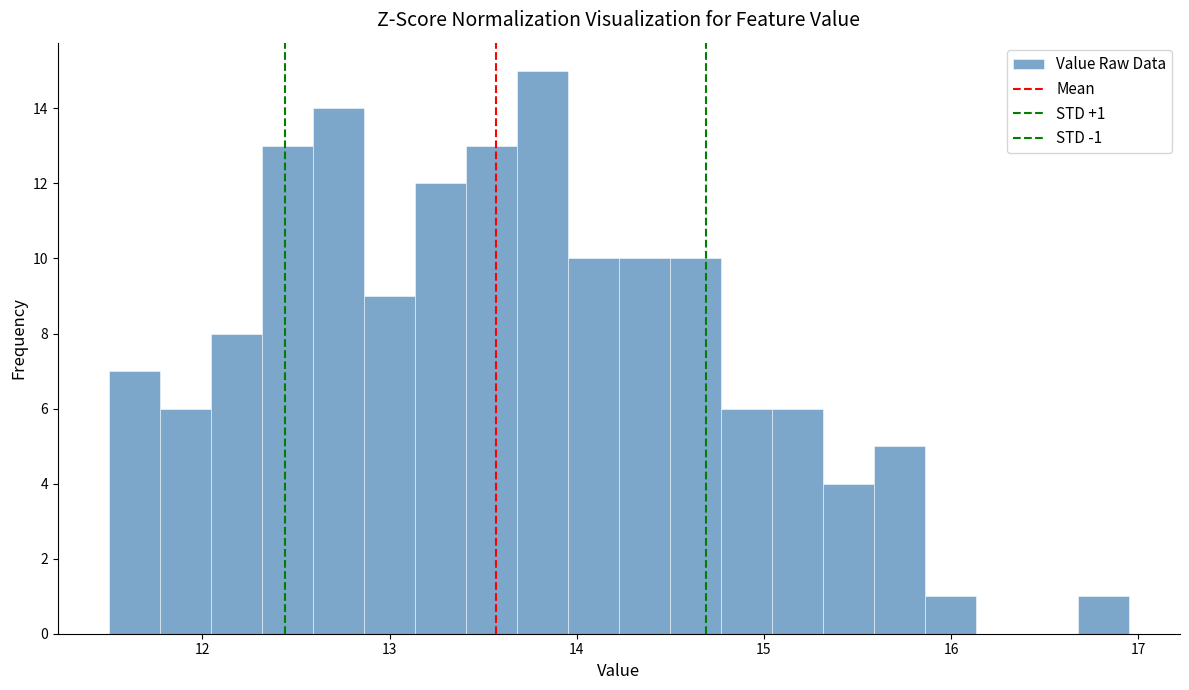

Around what value on the x-axis is the tallest bar? Give the approximate position of its centre, as read against the axis.

13.8